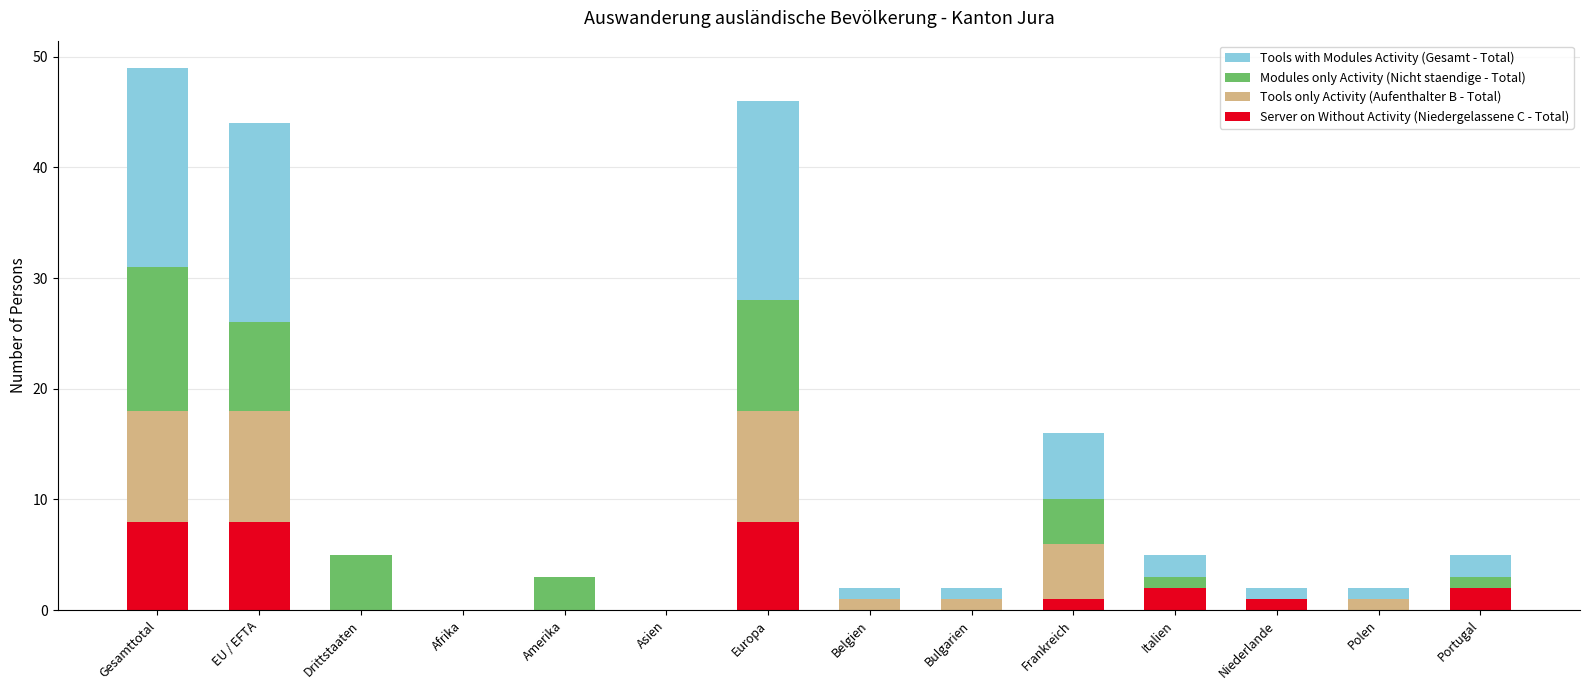

The Server on Without Activity (Niedergelassene C - Total) series shows 14 at Europa. True or false?

False